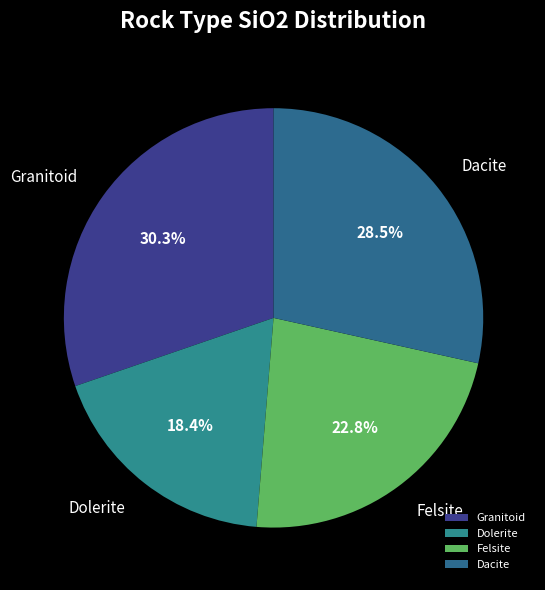

Do Granitoid and Dacite together represent more than half of the pie?

Yes